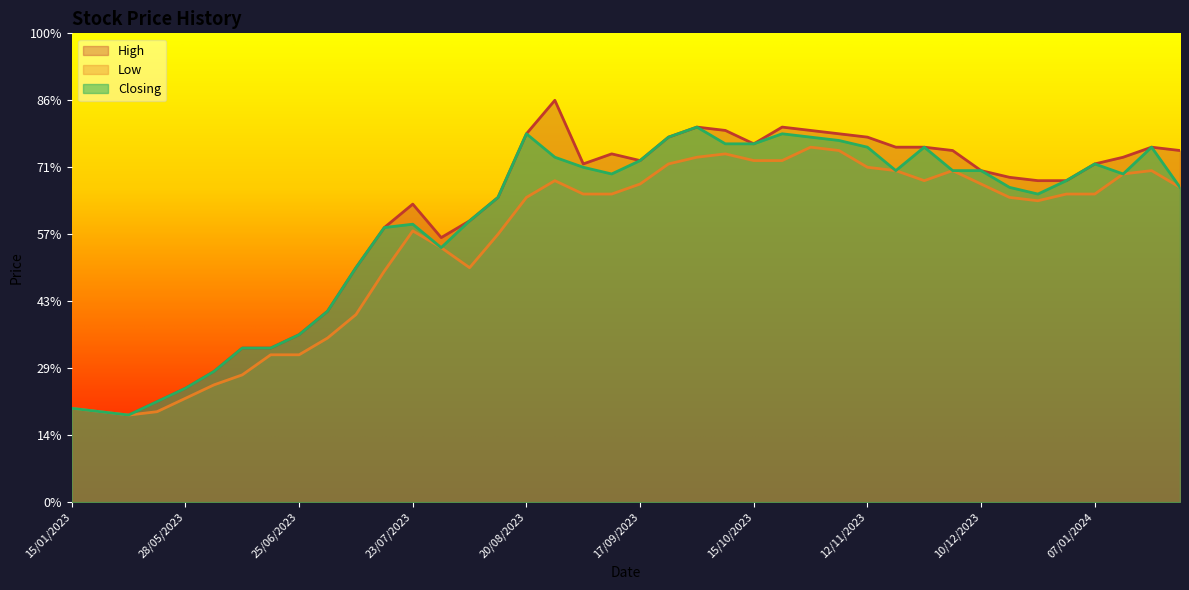

What is the sum of all Low values?

31.1